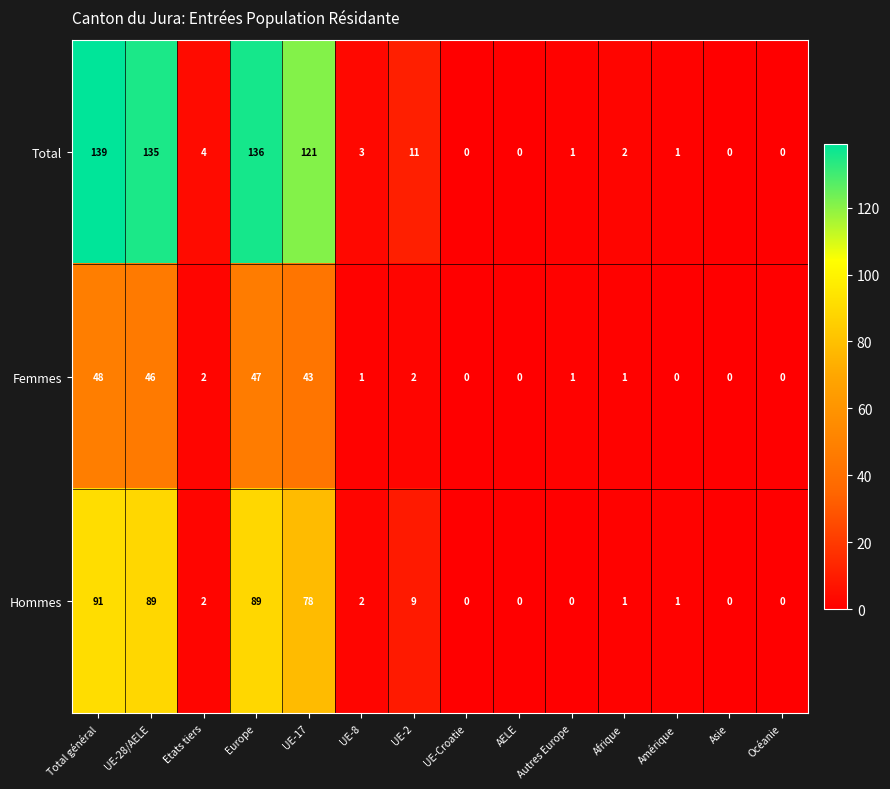

Which series changed the most between UE-2 and AELE?

Total